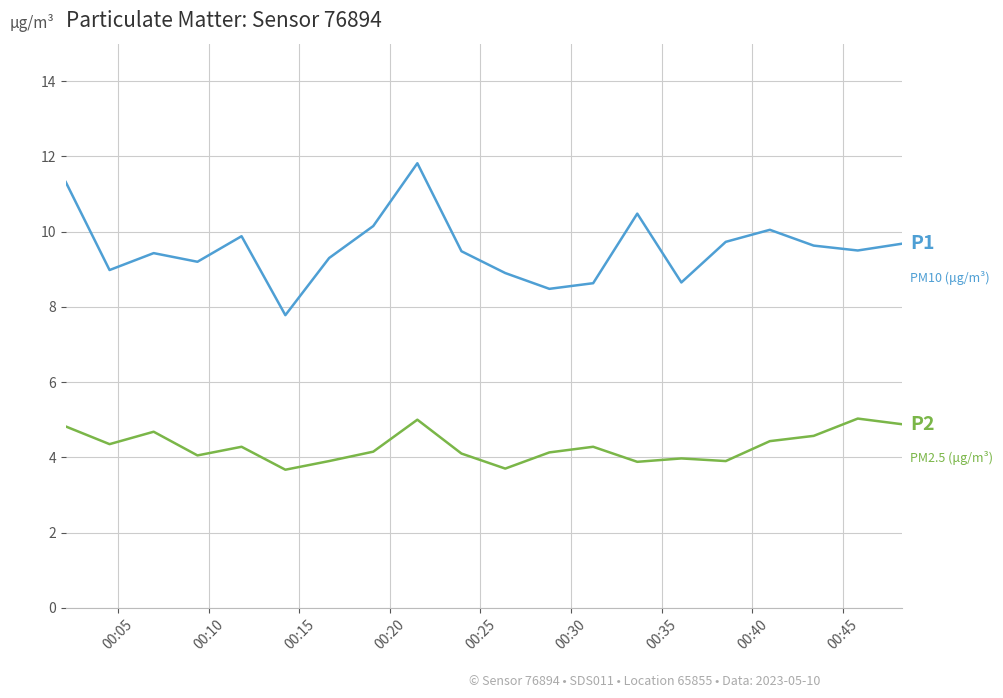

What is the smallest value displayed?

3.7